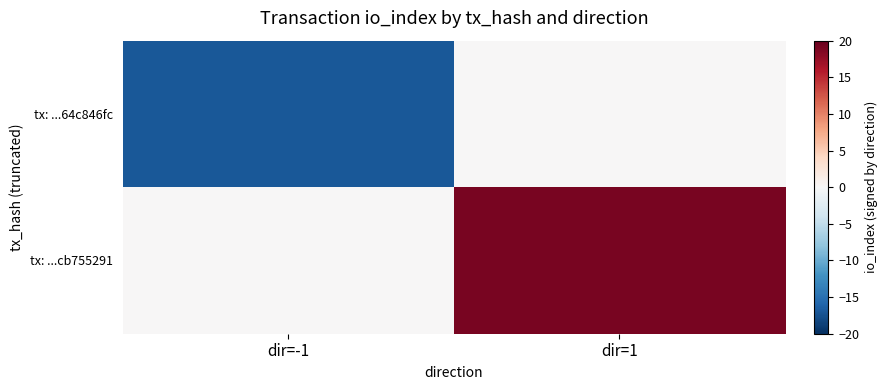

What is the difference between the highest and lowest values at dir=-1?

17